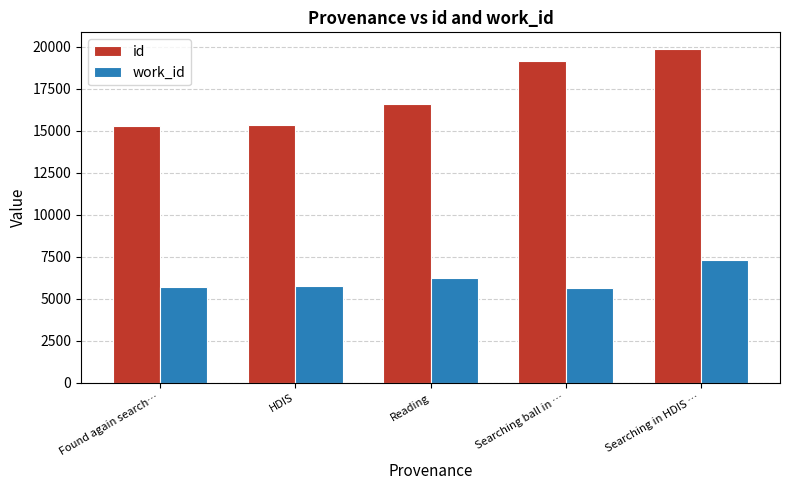

What is the value of the id bar at the 3rd from the left?

16616.3